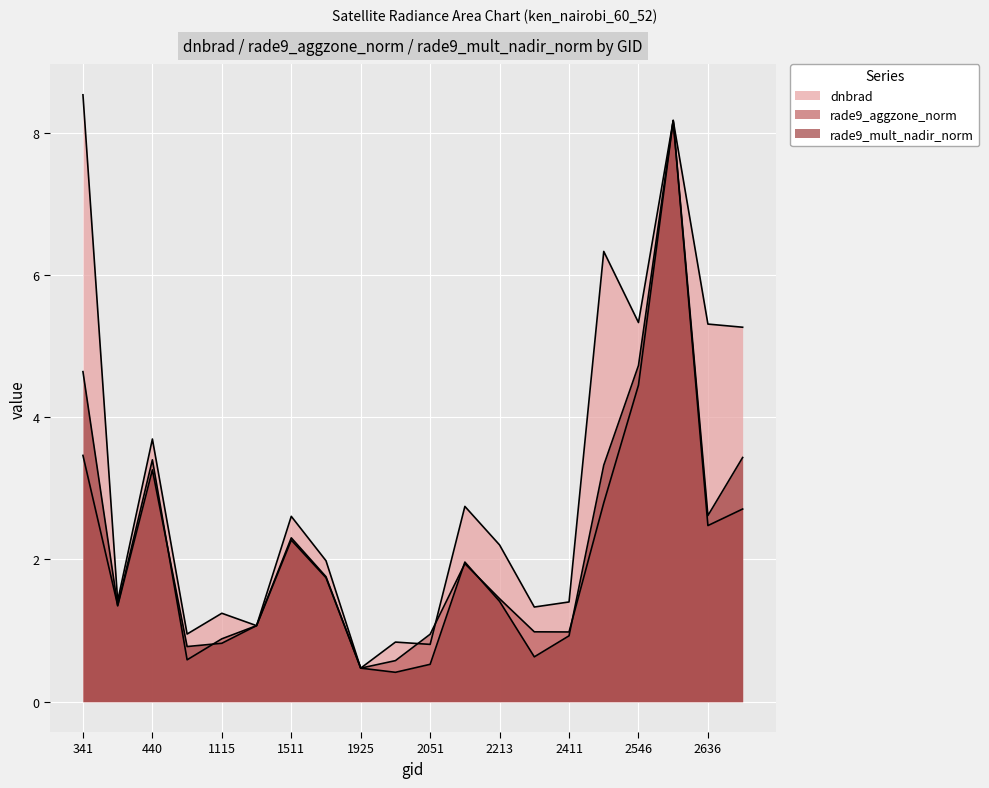

Where is rade9_mult_nadir_norm nearest to the value 4?

2690